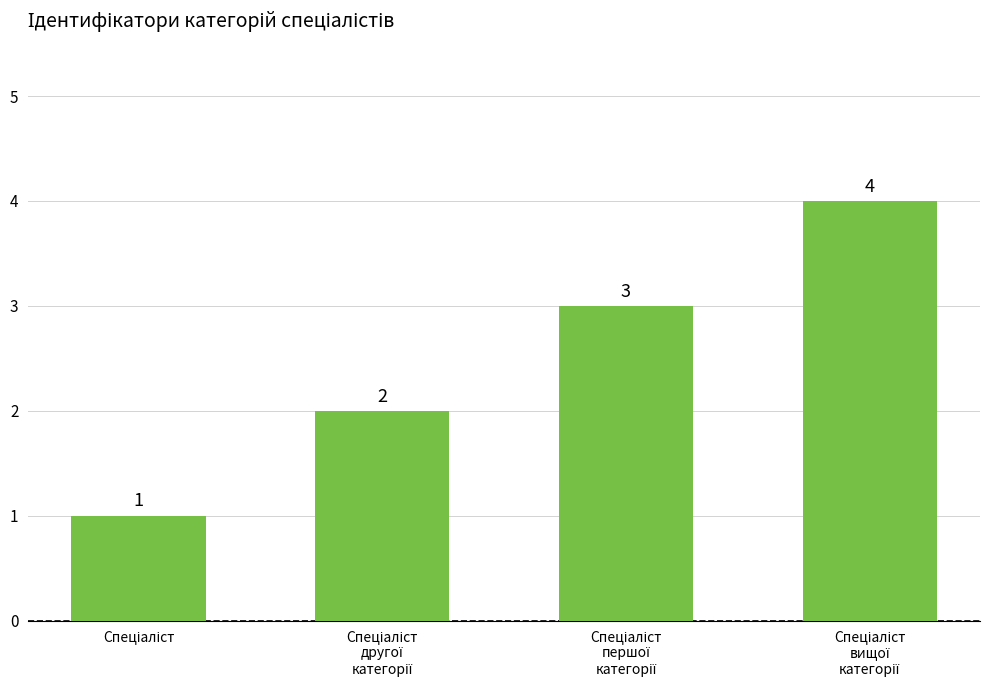

What is the minimum value shown in the chart?

1